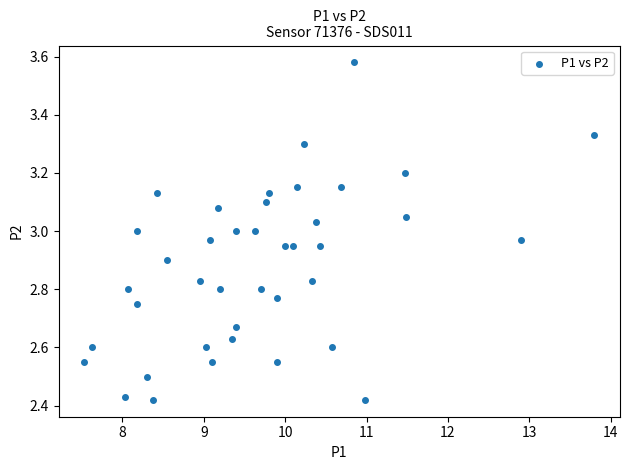

What is the range of Y values (max minus min)?

1.2